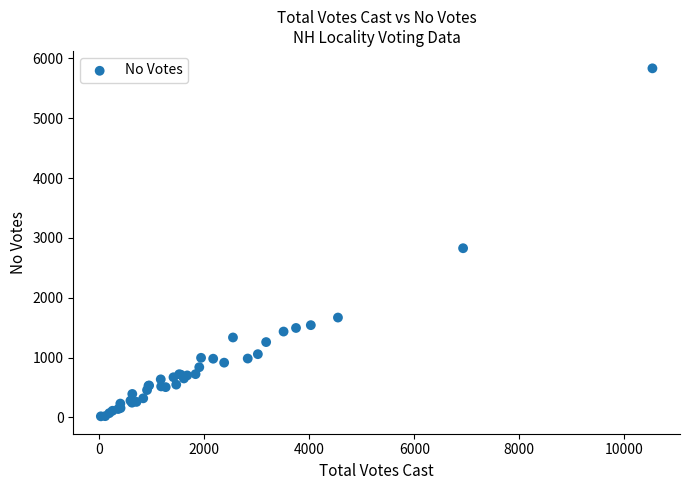

What Y value in the scatter plot is closest to 2925?

2827